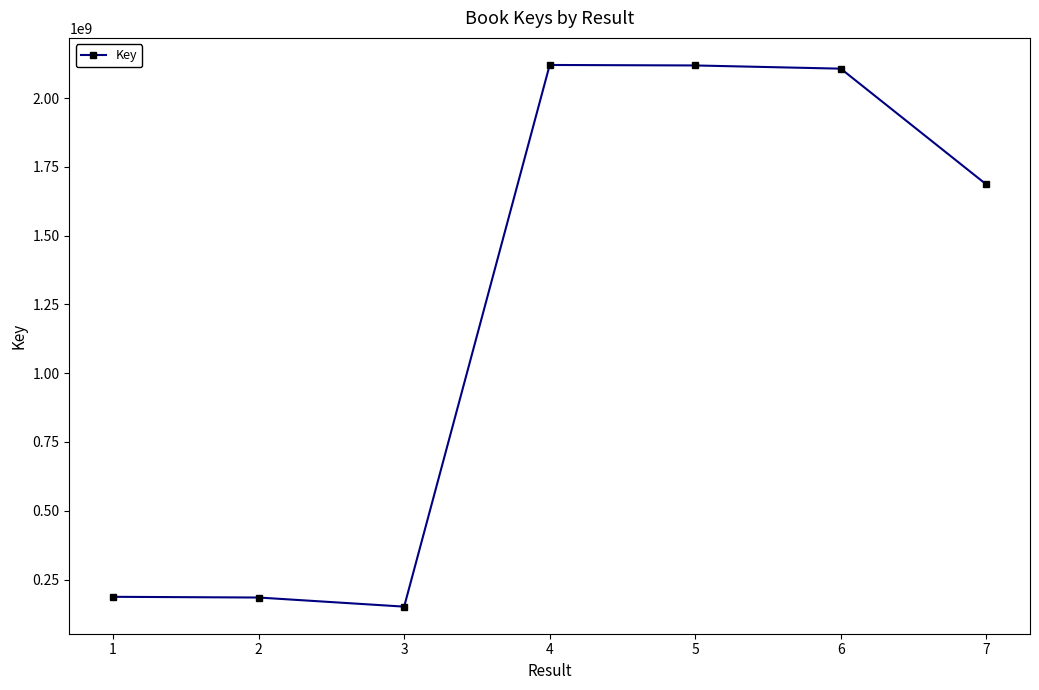

What is the average value?

1222211705